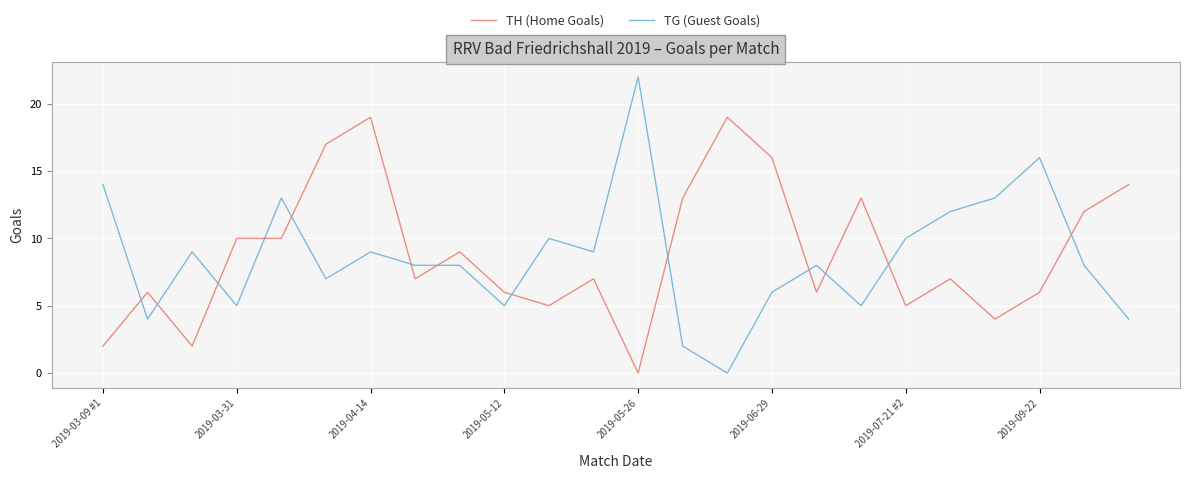

Rank the series by their maximum value, from lowest to highest.

TH (Home Goals), TG (Guest Goals)